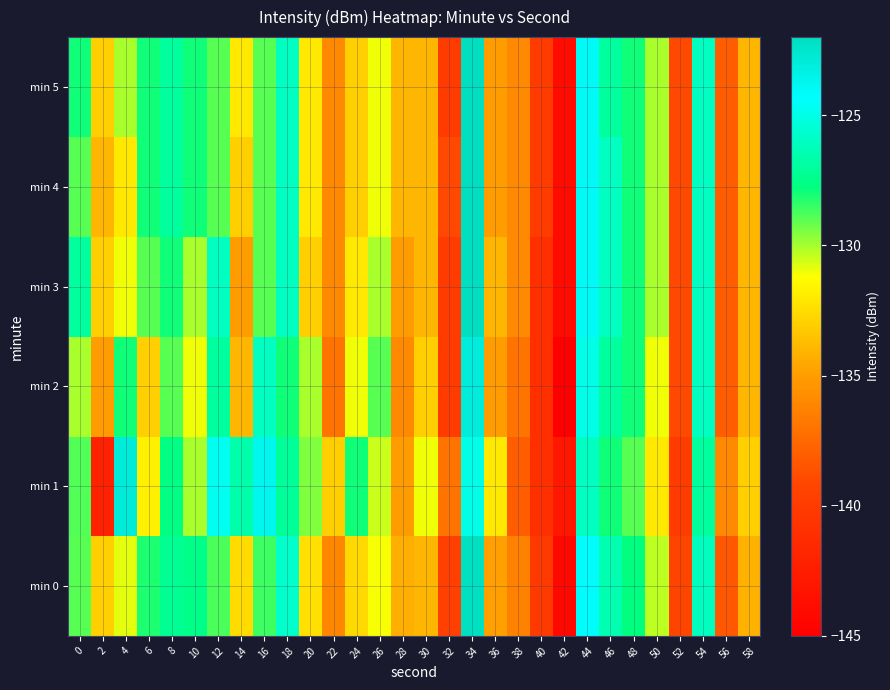

Between 8 and 26, which is larger?

8